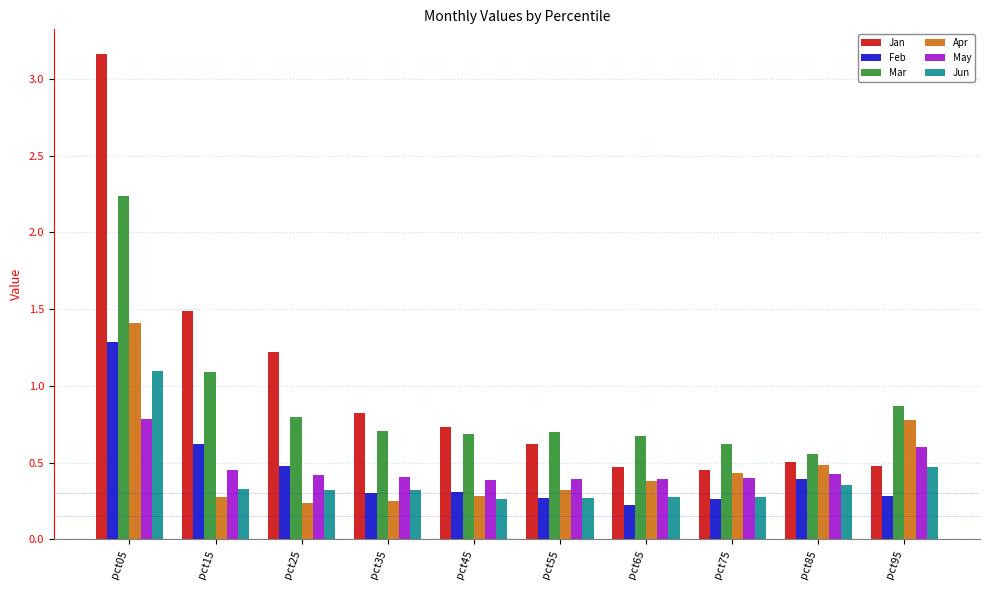

Is it true that Apr equals 0.5 at pct85?

True